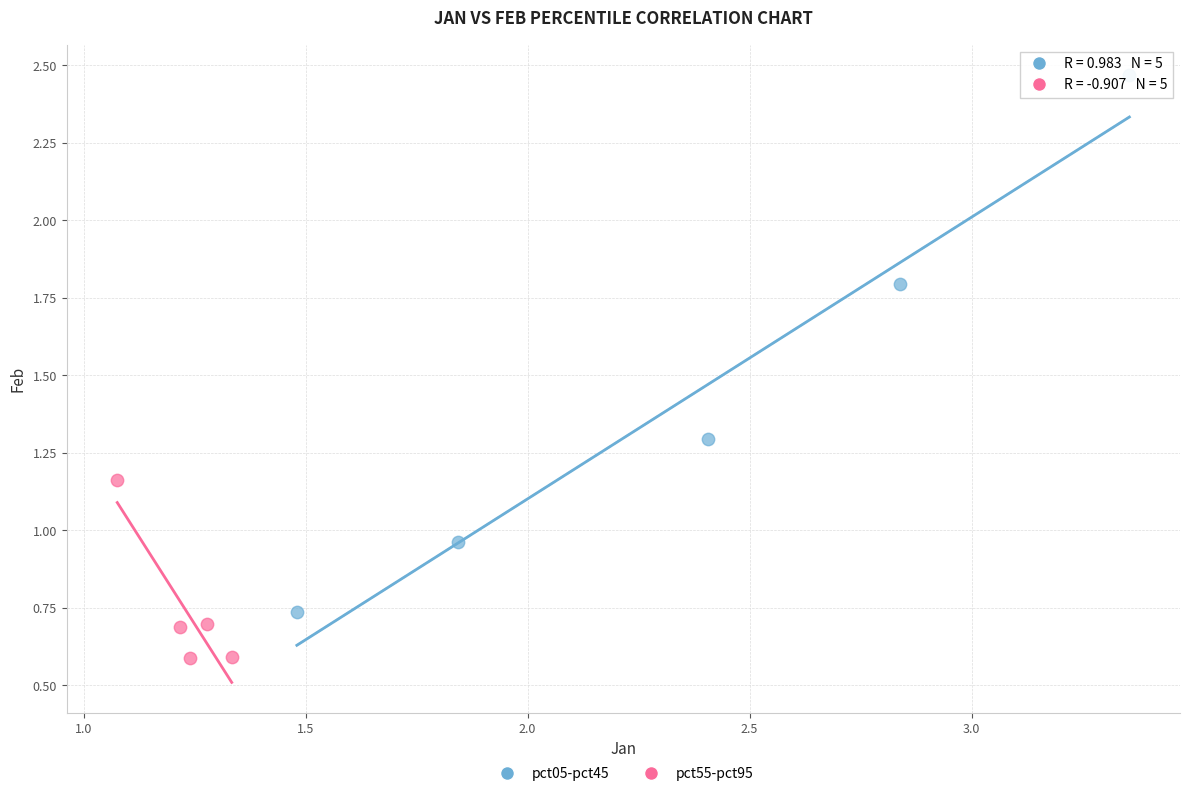

Which series reaches the minimum Y coordinate?

pct55-pct95